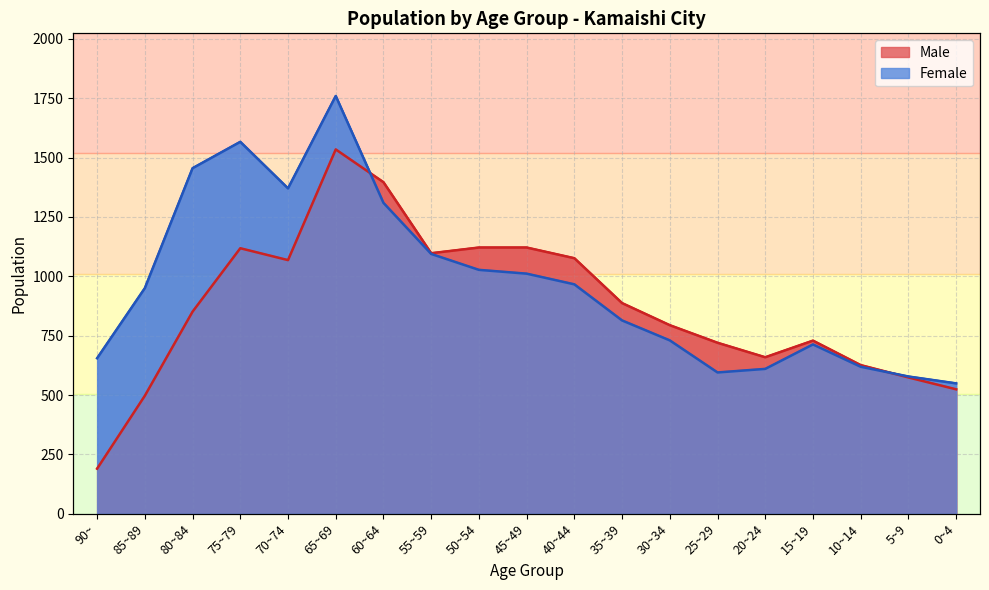

Which series has the largest total across all categories?

Female